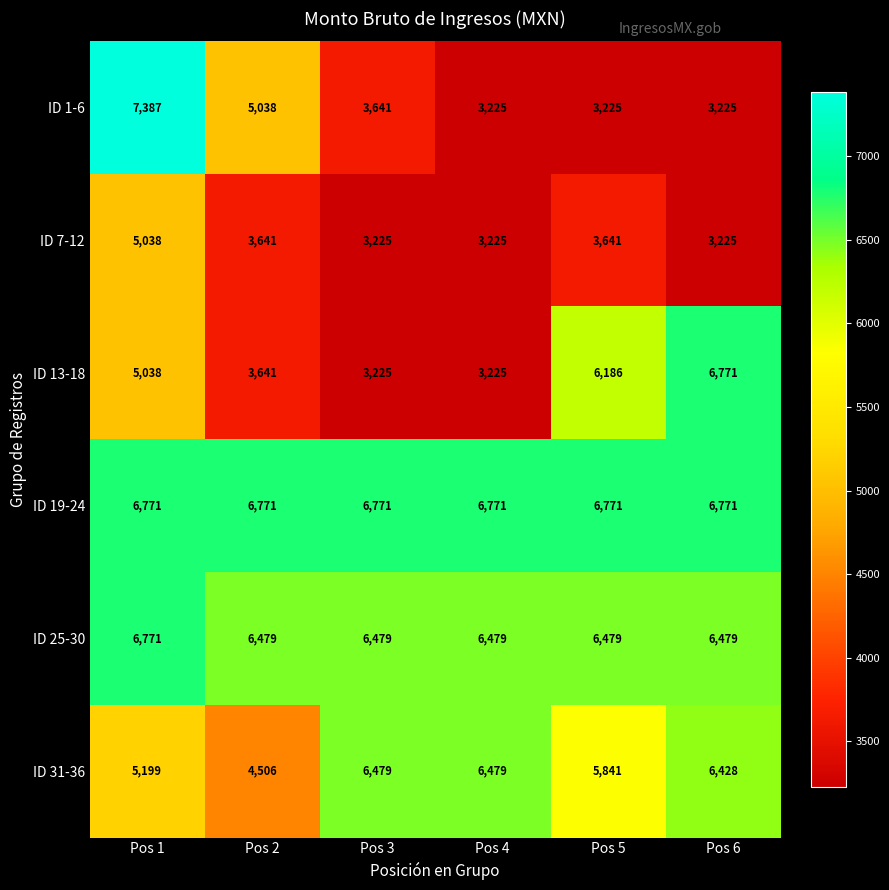

What is the total value across all series at Pos 1?

36204